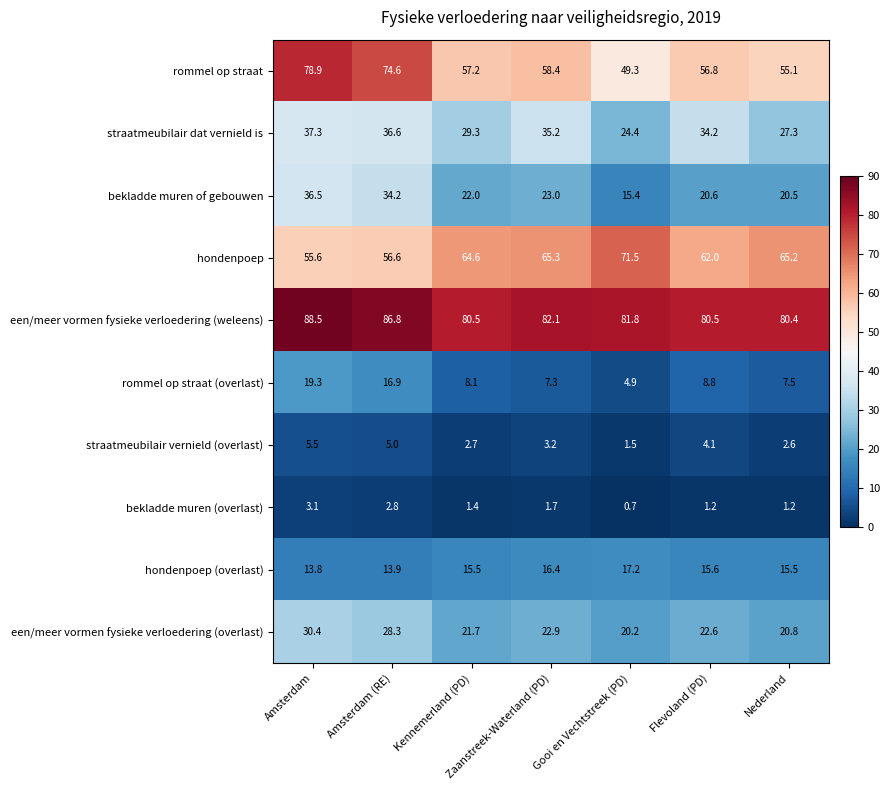

True or false: hondenpoep has a value of 88.5 at Flevoland (PD).

False